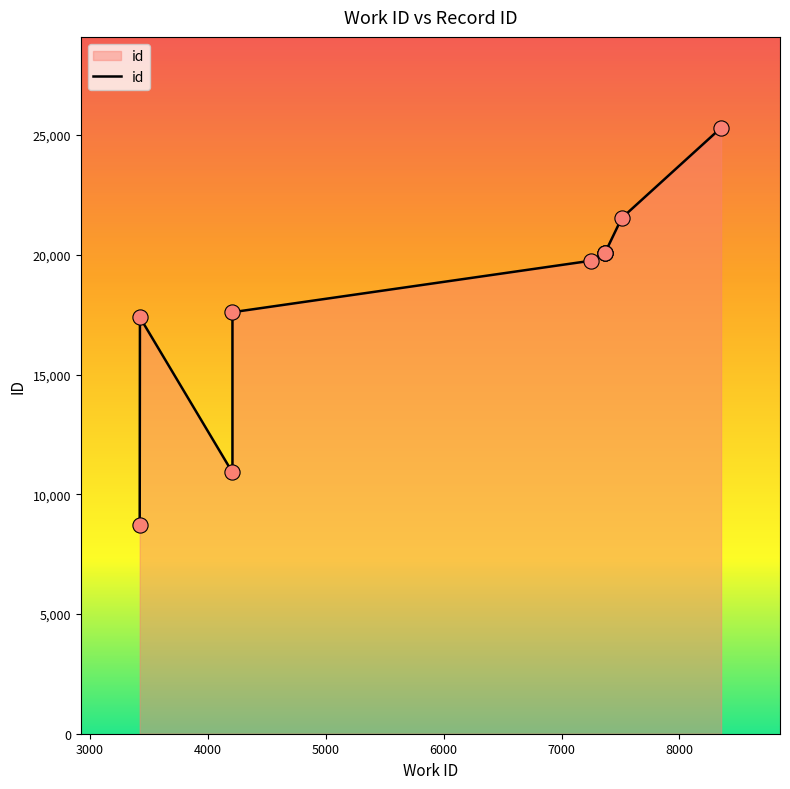

What is the change in value from 3421 to 7370?

+11358